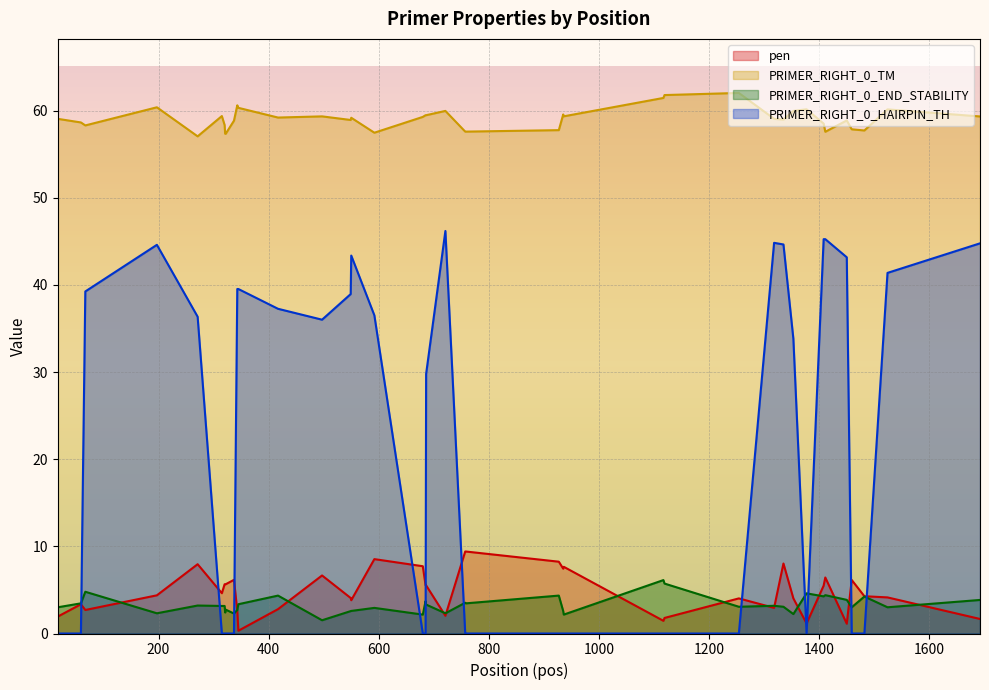

List the series in order of their peak value, lowest first.

PRIMER_RIGHT_0_END_STABILITY, pen, PRIMER_RIGHT_0_HAIRPIN_TH, PRIMER_RIGHT_0_TM